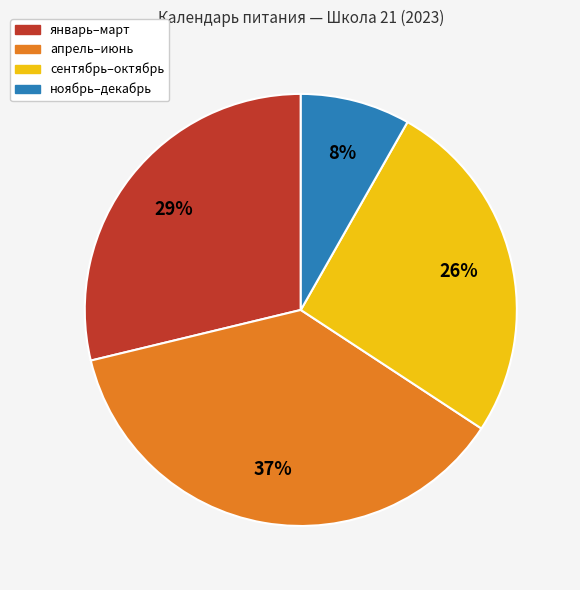

Count the number of slices in the pie.

4